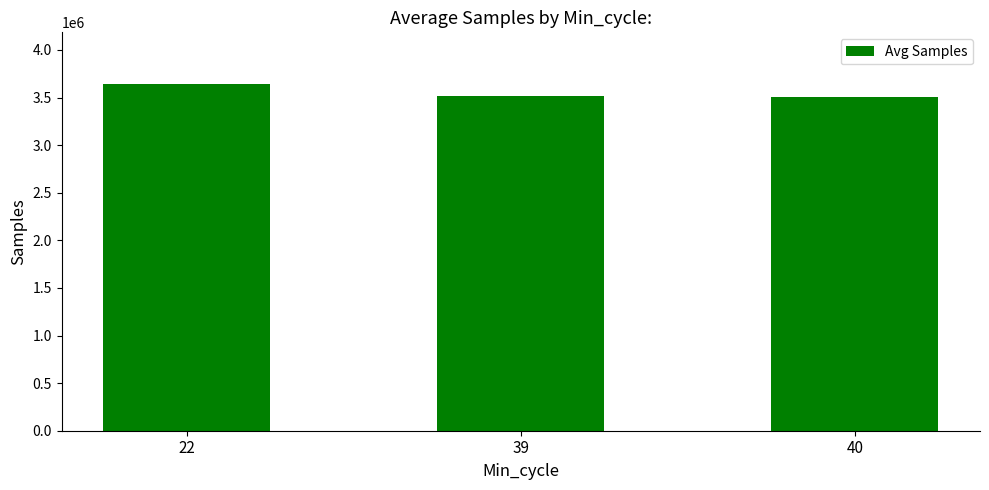

What is the difference between the second highest and minimum values?

5227